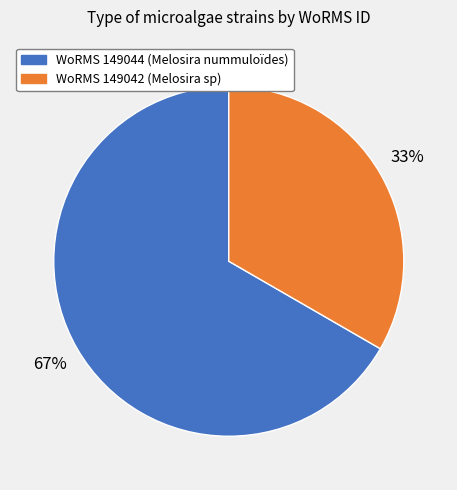

To the nearest percent, what is the average slice percentage?

50%